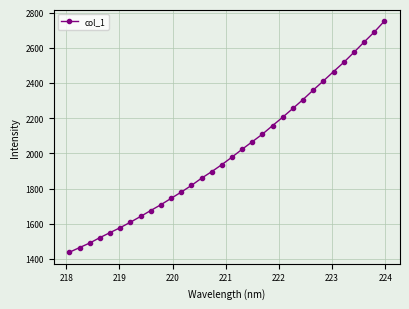

What is the value of the 32nd point from the left?

2750.8